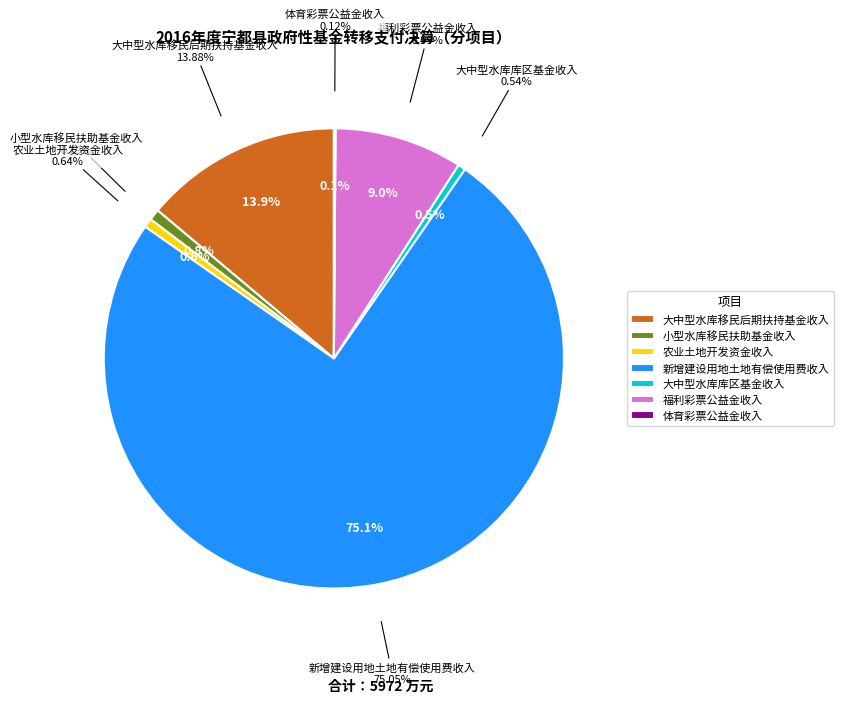

How many segments does this pie chart have?

7